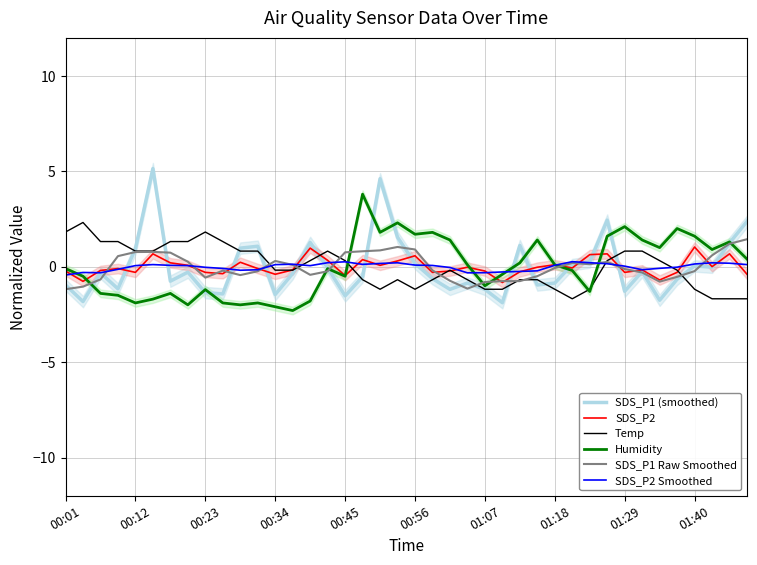

In Temp, how many points are higher than both neighbors (excluding endpoints)?

5